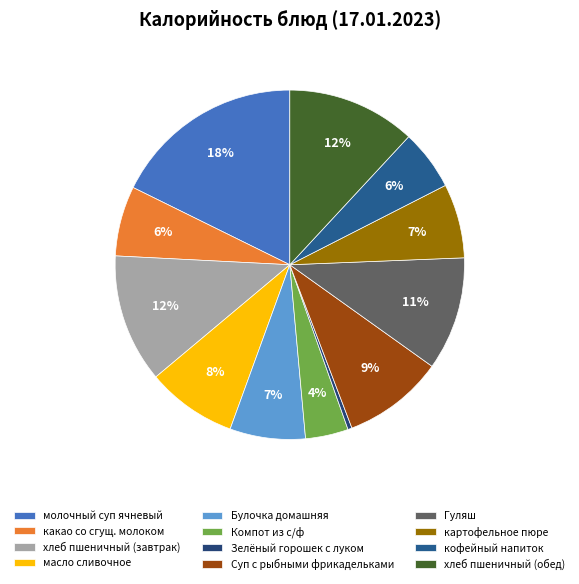

Which slice is the smallest?

Зелёный горошек с луком